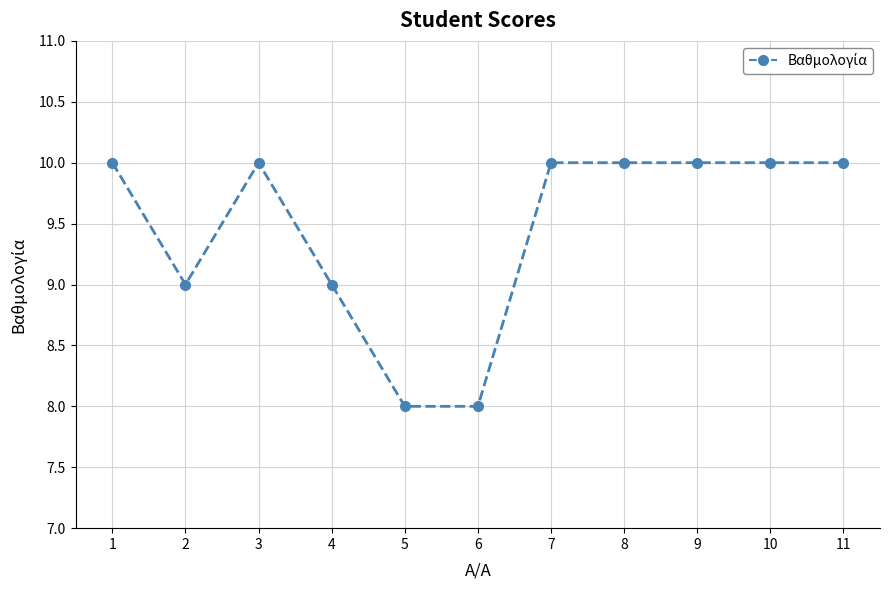

What value does the data have at 1?

10